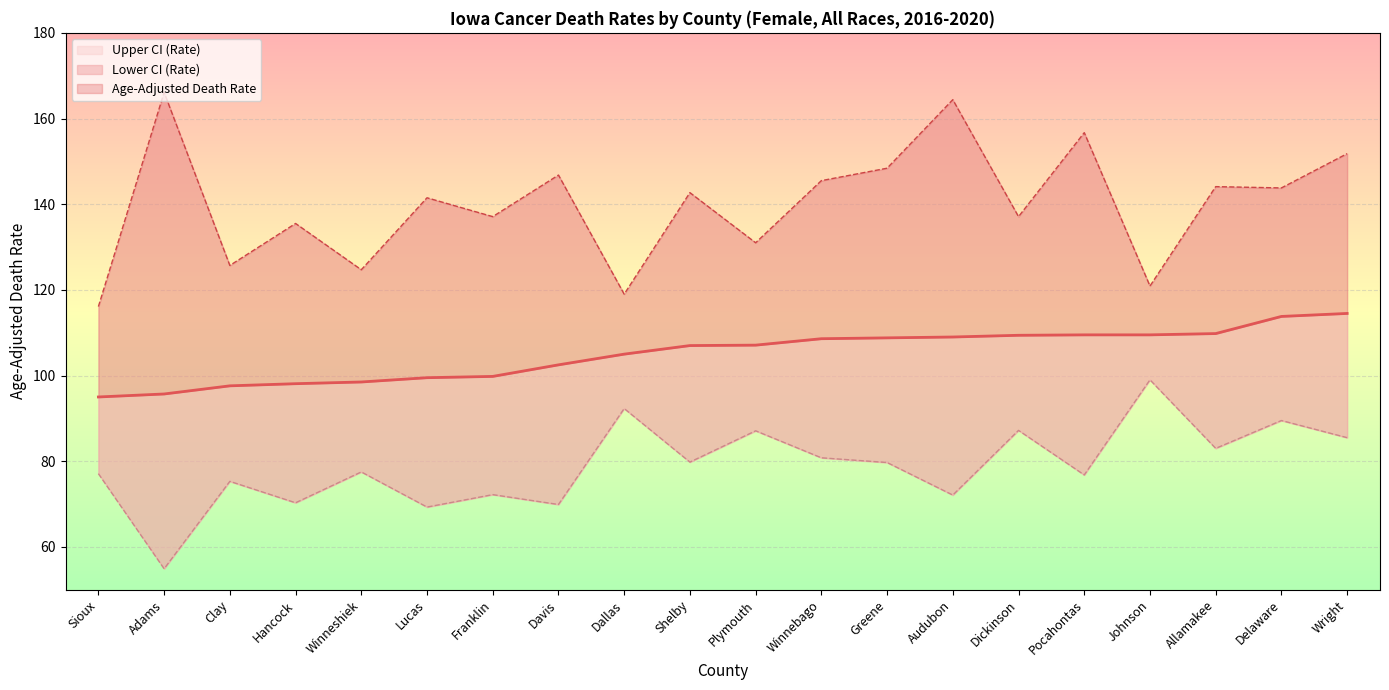

List the series in order of their overall mean, highest first.

Upper CI (Rate), Age-Adjusted Death Rate, Lower CI (Rate)